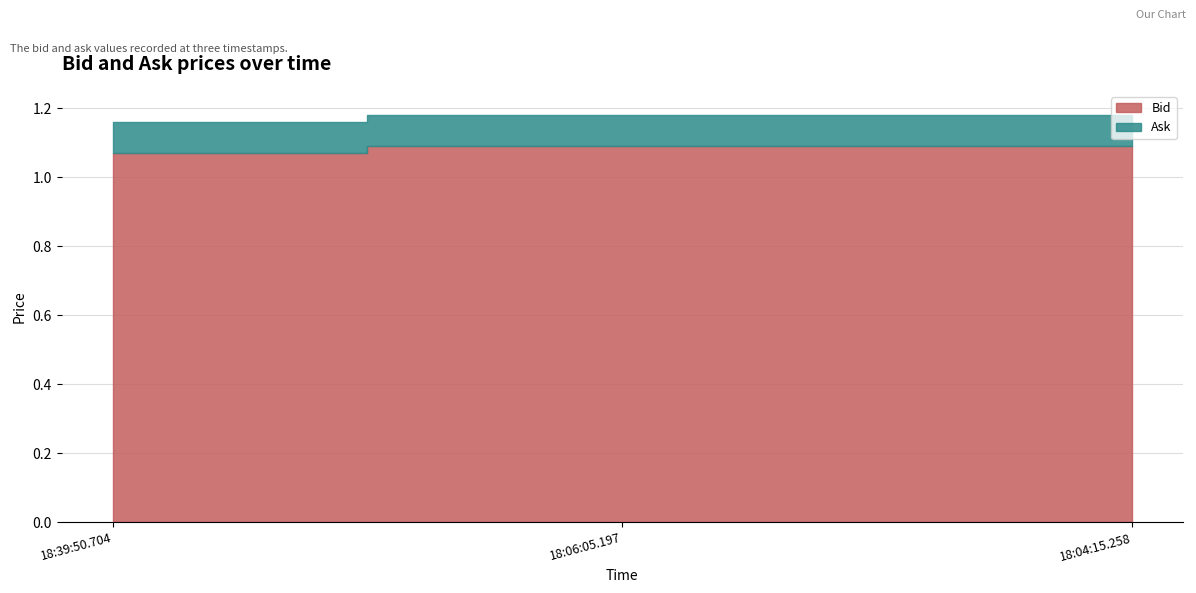

What is the label of the 2nd bar from the right?

18:06:05.197